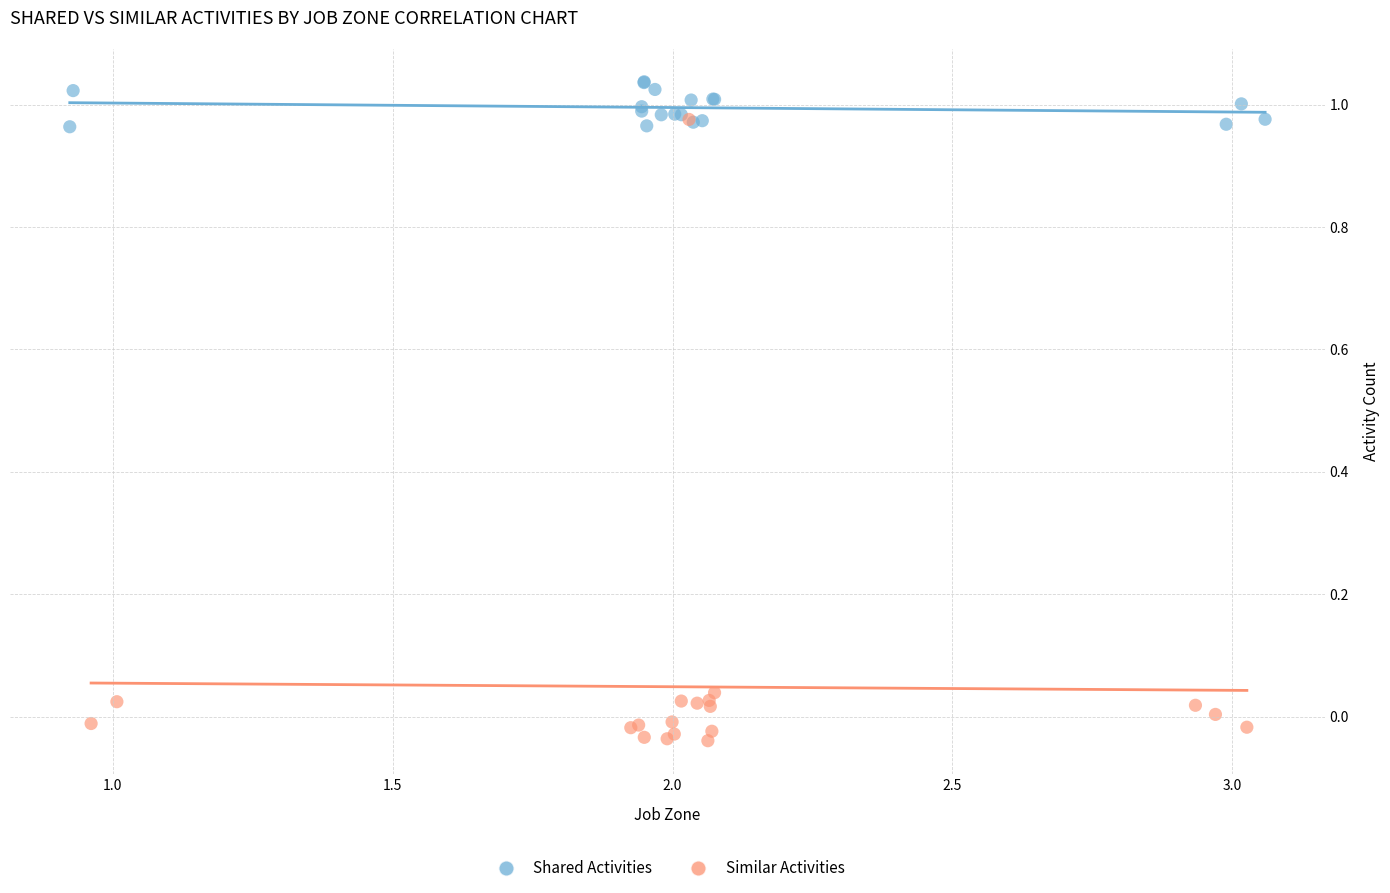

What are all the series names shown in the legend?

Shared Activities, Similar Activities